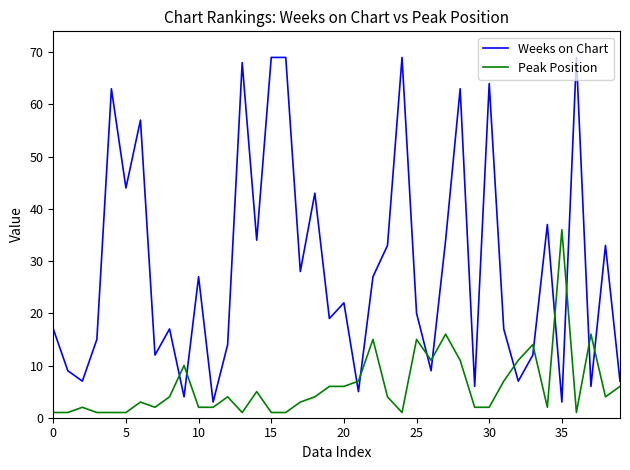

What is the difference between the maximum and minimum values in the Weeks on Chart series?

66